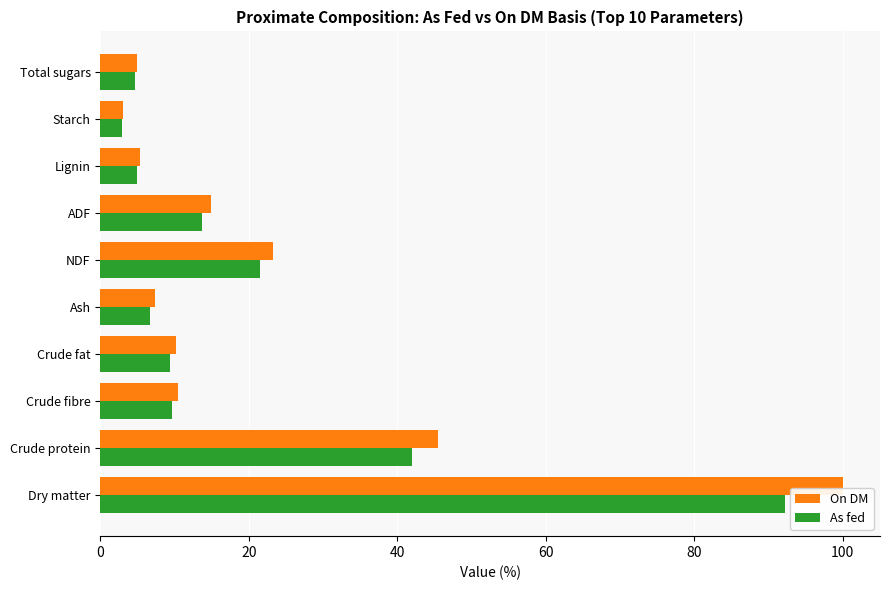

At which category is the sum across all series the highest?

Dry matter